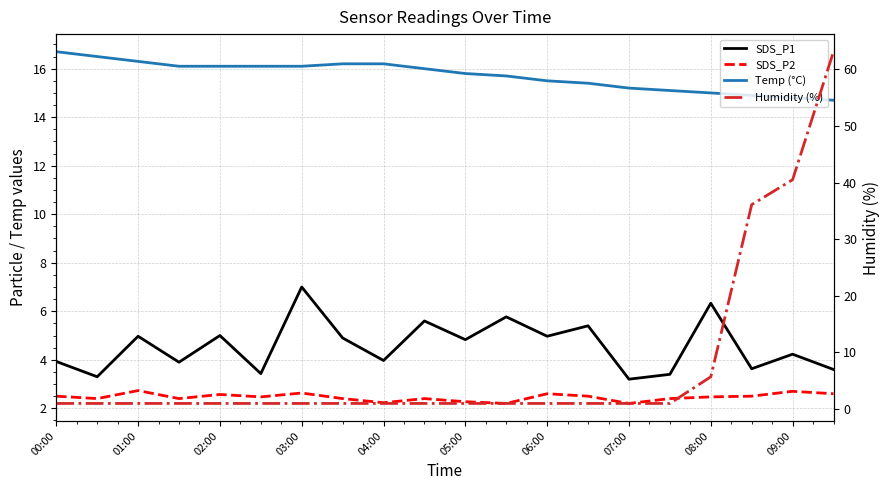

Is this an area chart (filled region under the line)?

No